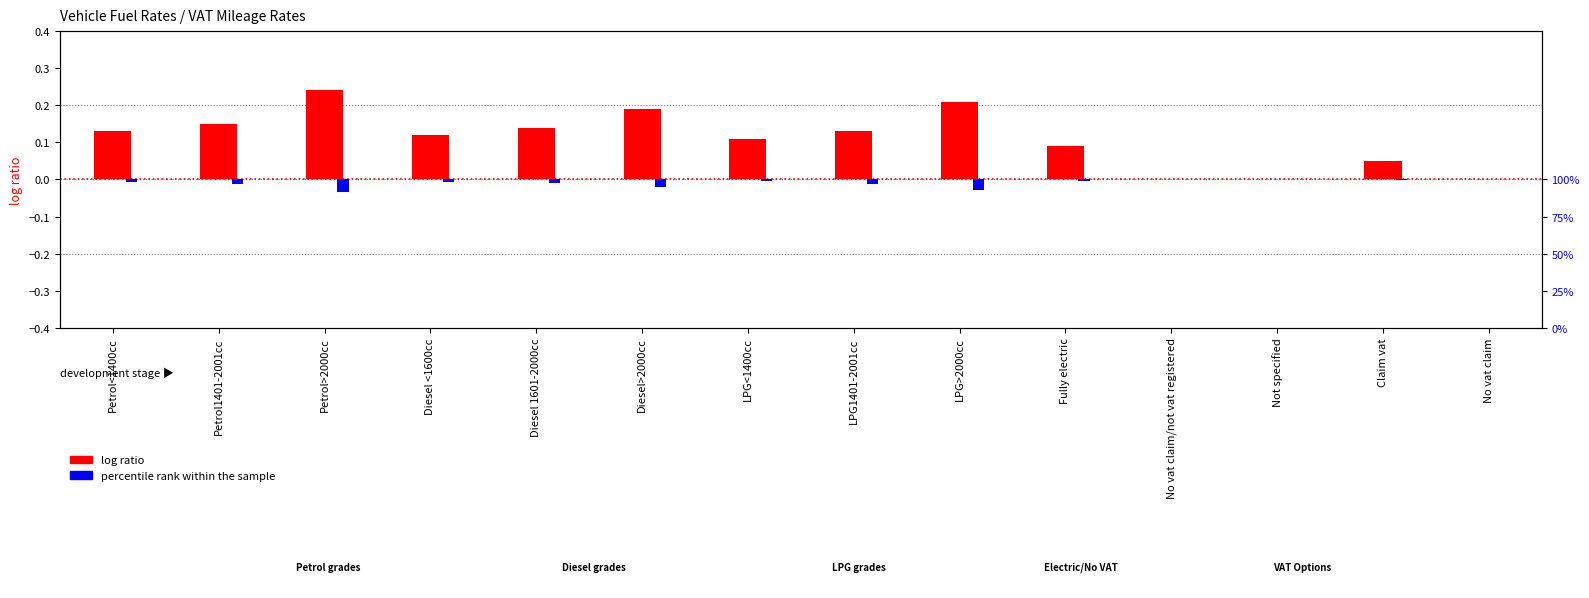

Reading left to right, list all the values displayed in this chart.

log ratio: Petrol<1400cc=0.1	Petrol1401-2001cc=0.1	Petrol>2000cc=0.2	Diesel <1600cc=0.1	Diesel 1601-2000cc=0.1	Diesel>2000cc=0.2	LPG<1400cc=0.1	LPG1401-2001cc=0.1	LPG>2000cc=0.2	Fully electric=0.1	No vat claim/not vat registered=0.0	Not specified=0.0	Claim vat=0.1	No vat claim=0.0
percentile rank within the sample: Petrol<1400cc=-1.0	Petrol1401-2001cc=-1.6	Petrol>2000cc=-4.4	Diesel <1600cc=-0.8	Diesel 1601-2000cc=-1.2	Diesel>2000cc=-2.4	LPG<1400cc=-0.6	LPG1401-2001cc=-1.4	LPG>2000cc=-3.6	Fully electric=-0.4	No vat claim/not vat registered=0.0	Not specified=0.0	Claim vat=-0.2	No vat claim=0.0